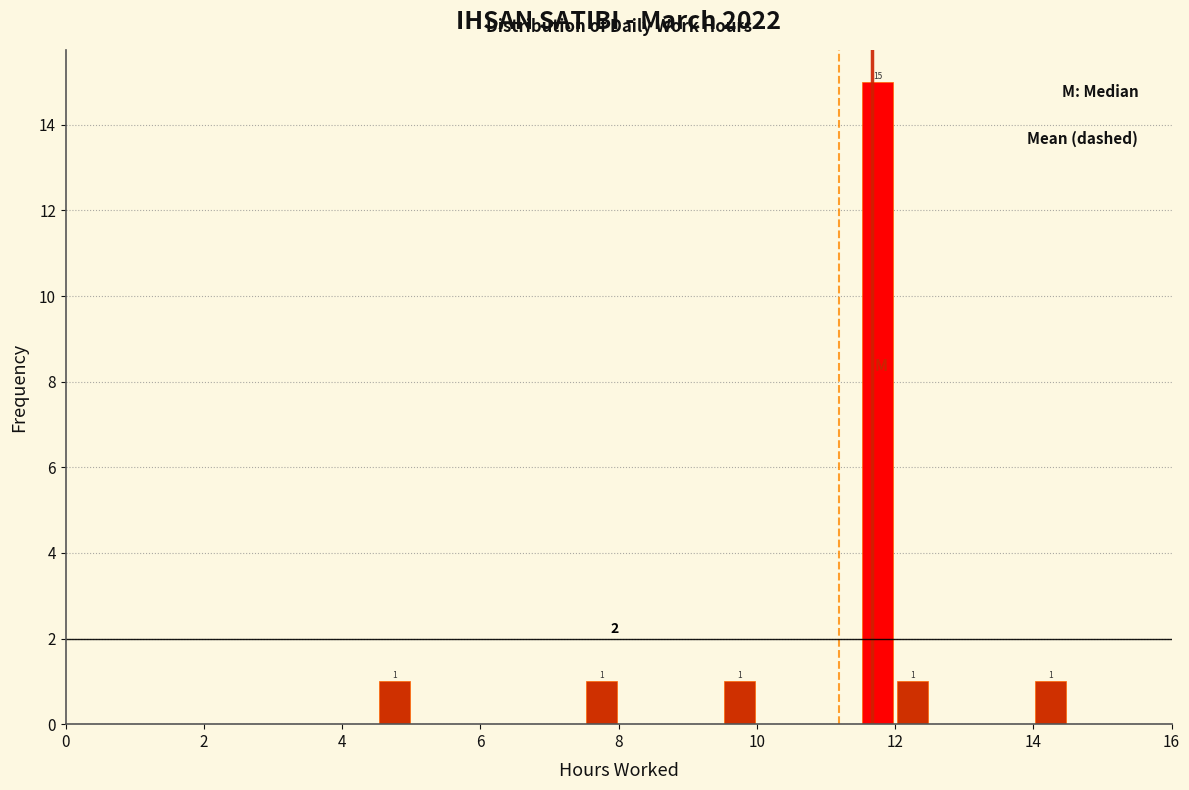

Around what value on the x-axis is the tallest bar? Give the approximate position of its centre, as read against the axis.

11.8